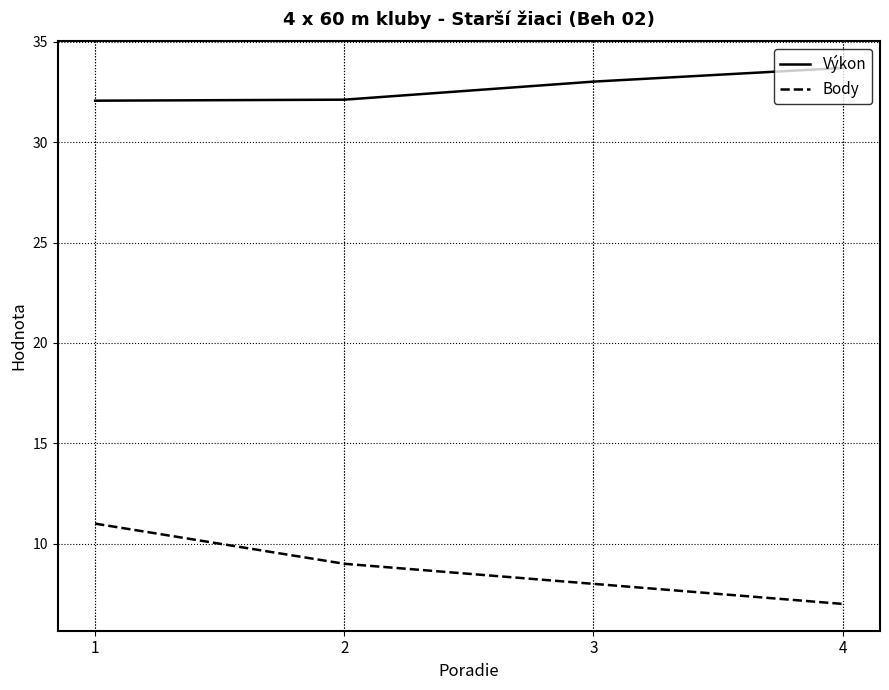

What are all the series names shown in the legend?

Výkon, Body